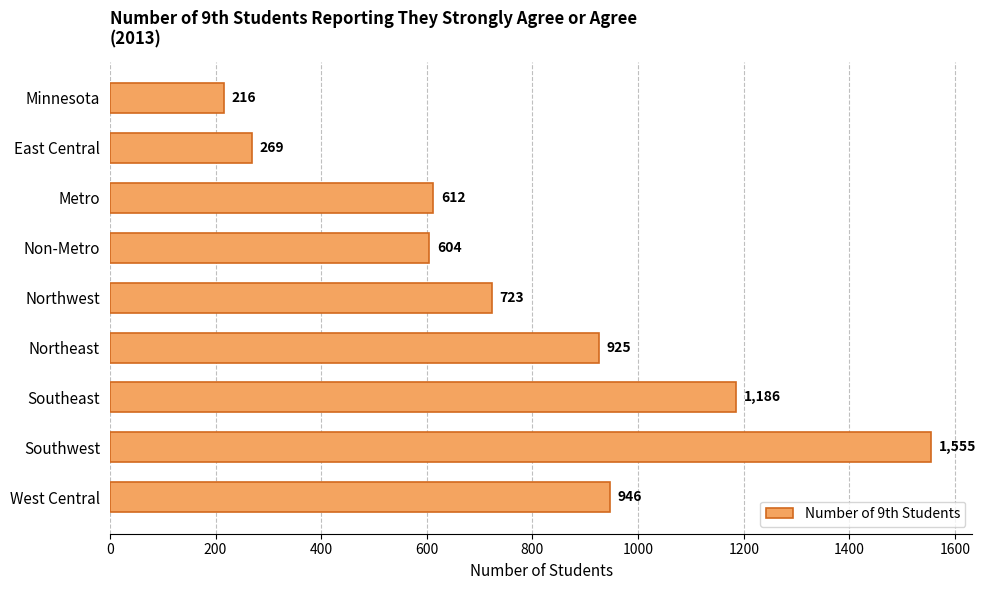

Is it true that the value at Southeast is 1186?

True